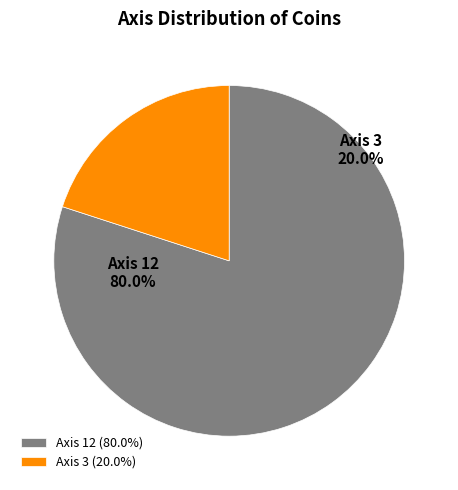

What percentage is NOT represented by Axis 12?

20.0%